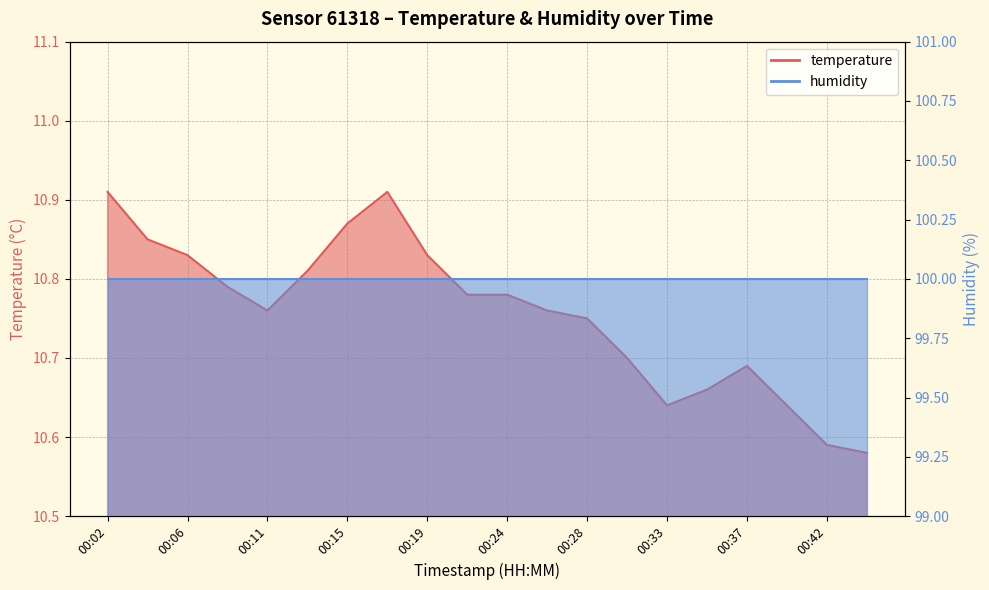

What is the approximate value at 00:08?

10.8